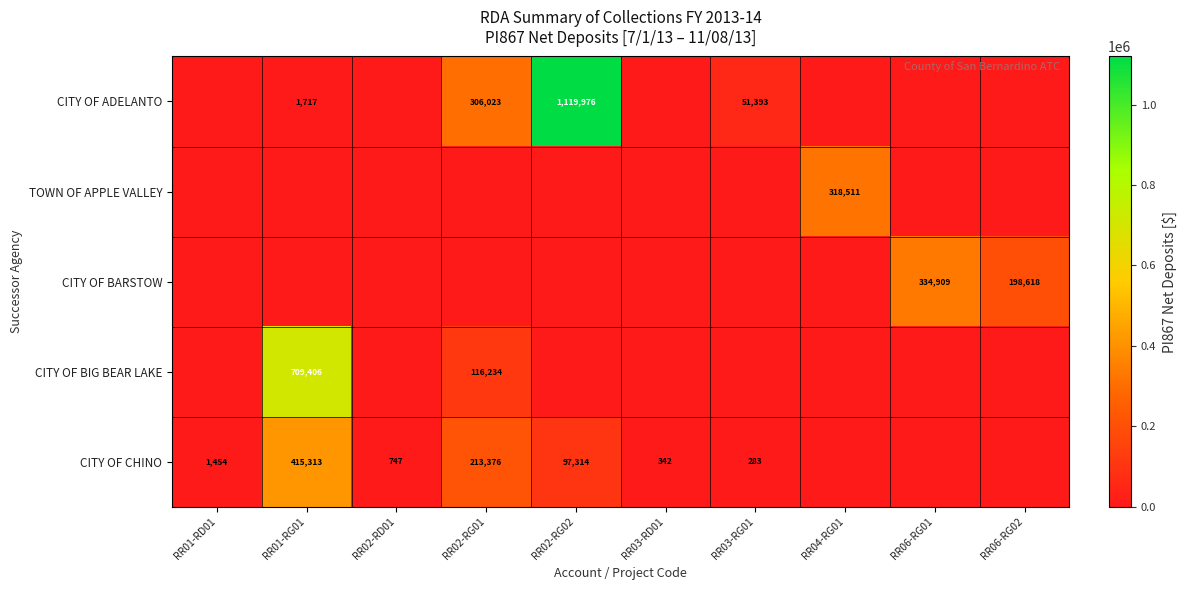

How many series are shown in this chart?

5